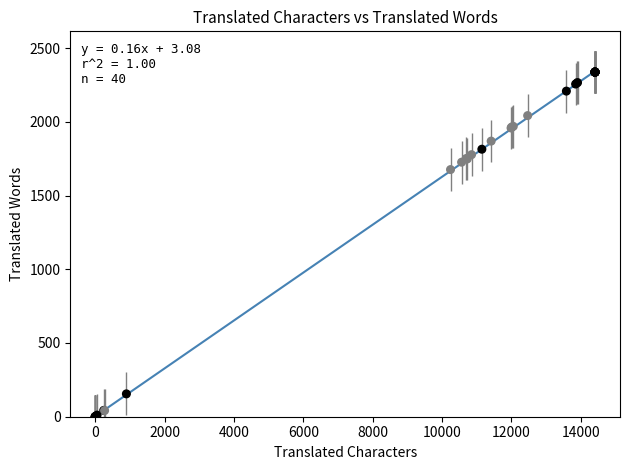

What Y value in the scatter plot is closest to 1168?

1676